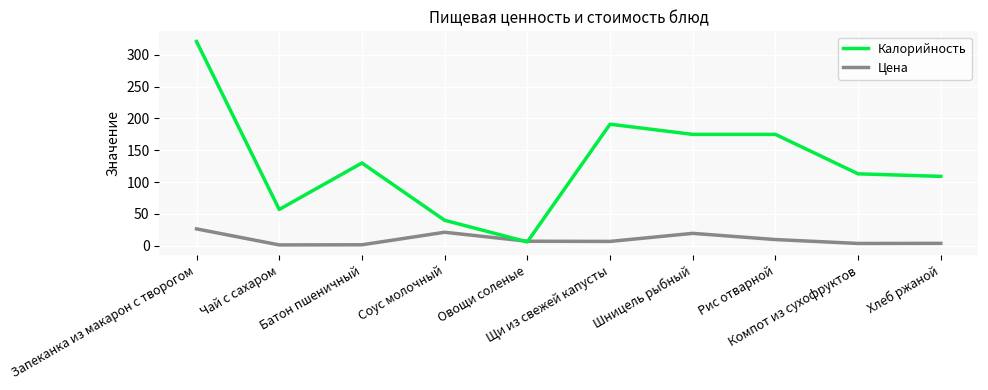

Which series has the largest total across all categories?

Калорийность